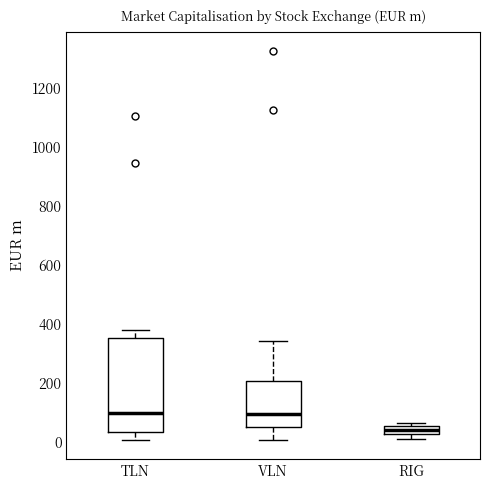

Where does the median line of the box for RIG sit on the y-axis? The values are not printed on the chart, so give them approximately, as read against the axis.

40